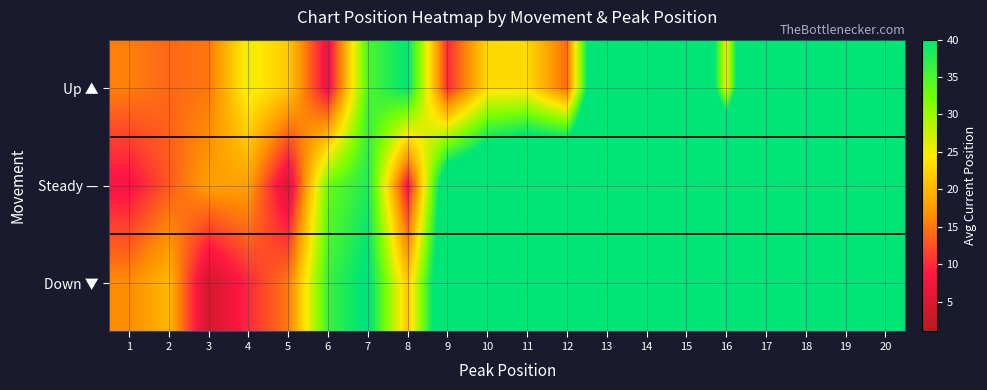

At how many categories does at least one series exceed 81?

5